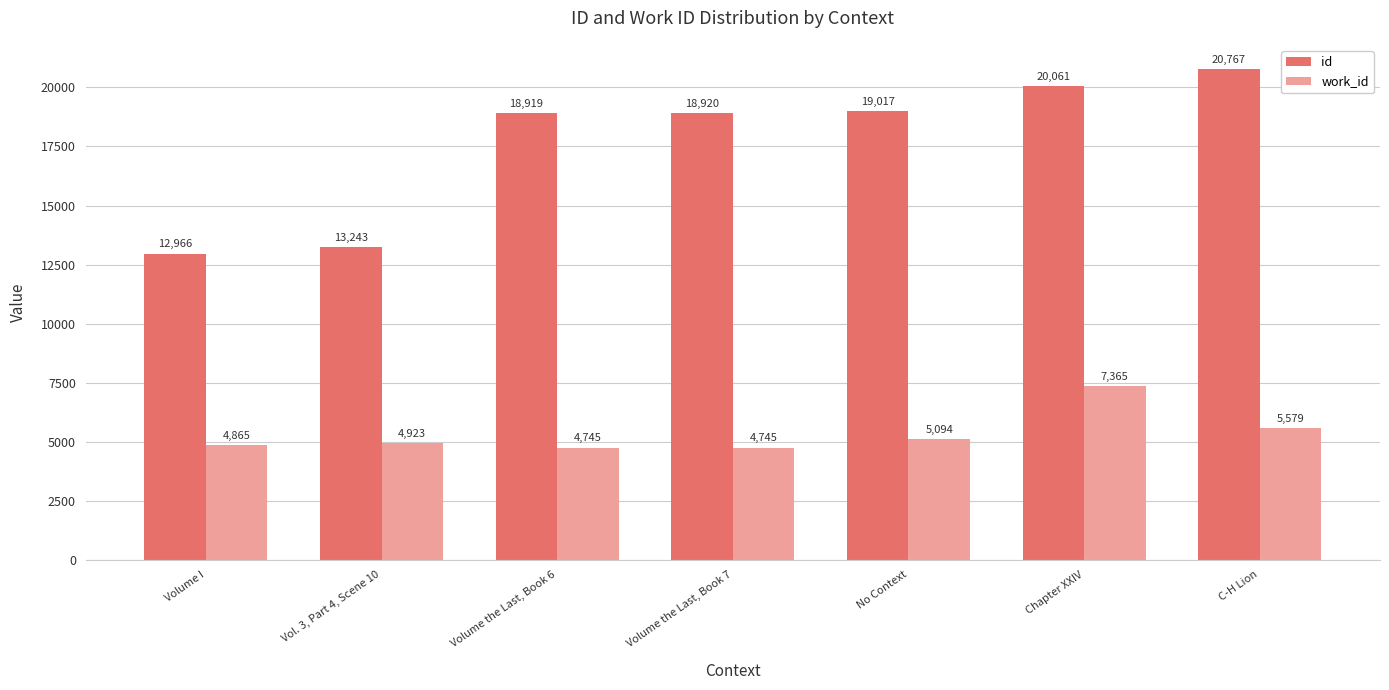

Rank the series at Chapter XXIV from lowest to highest value.

work_id, id